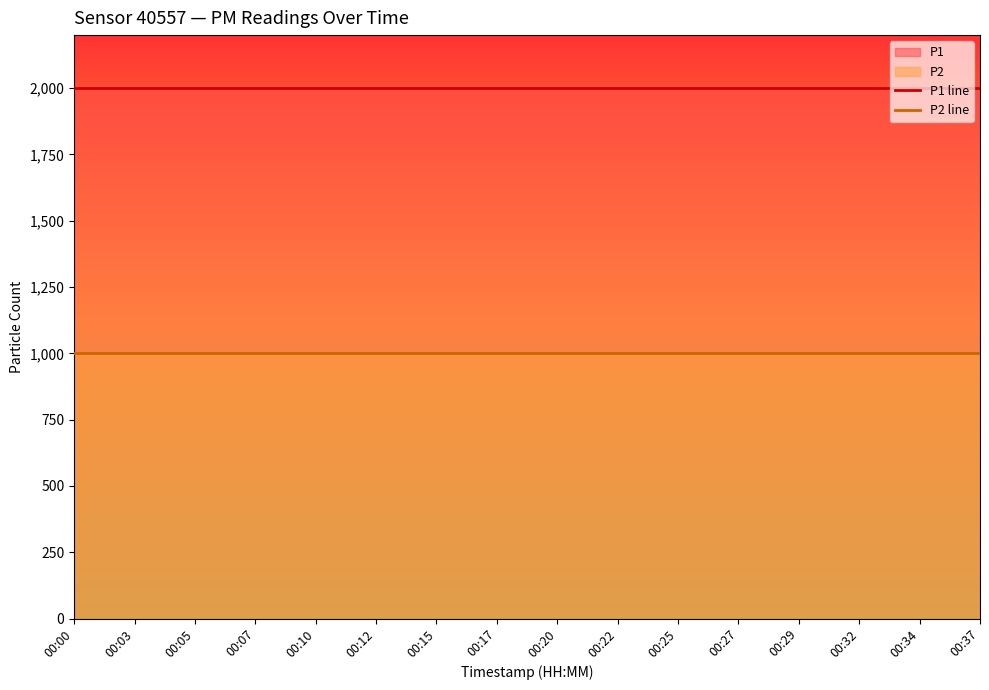

Between 00:07 and 00:37, which series saw the biggest shift?

P1 line